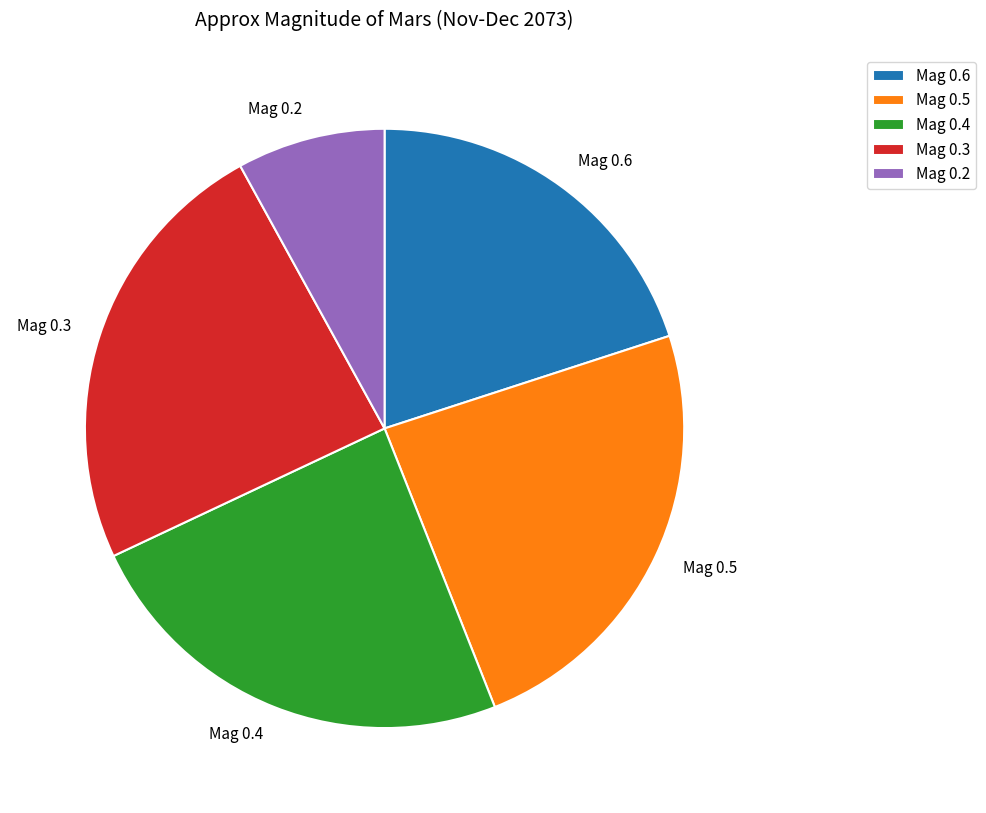

Is there any slice that represents more than half of the pie?

No